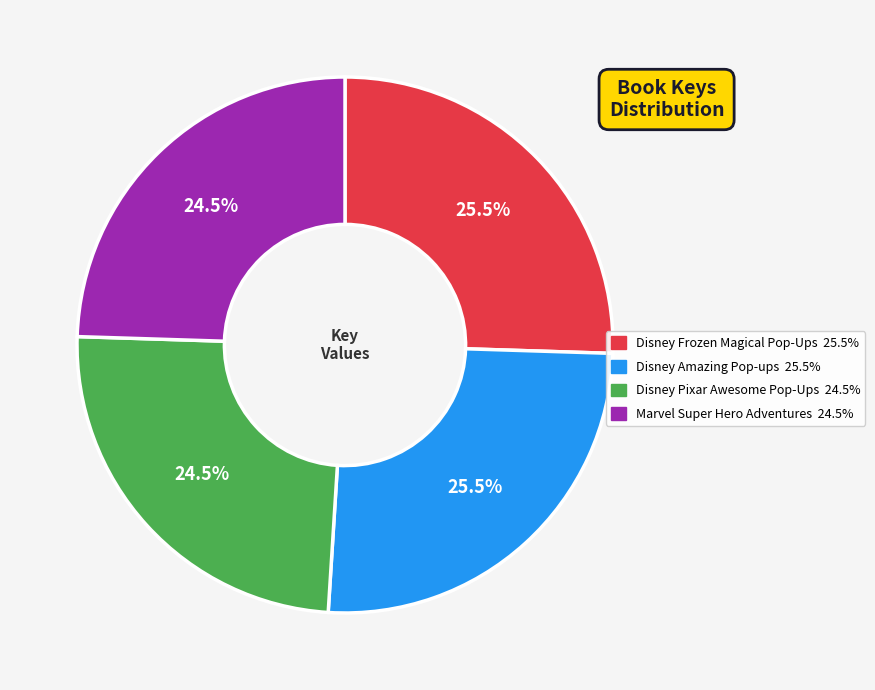

Is Disney Frozen Magical Pop-Ups the majority of the pie?

No